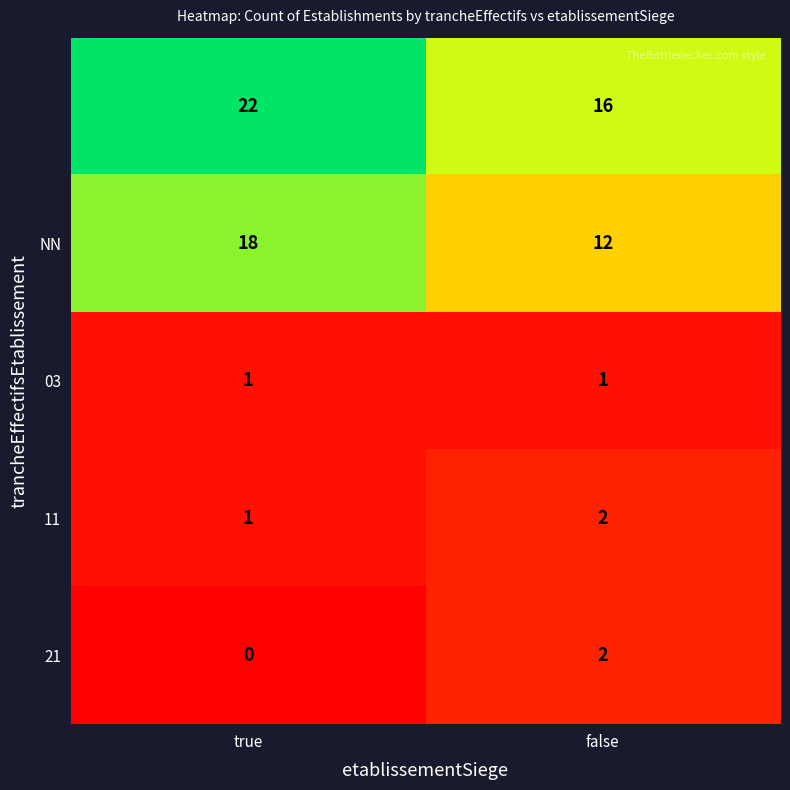

At which category is the sum across all series the highest?

true